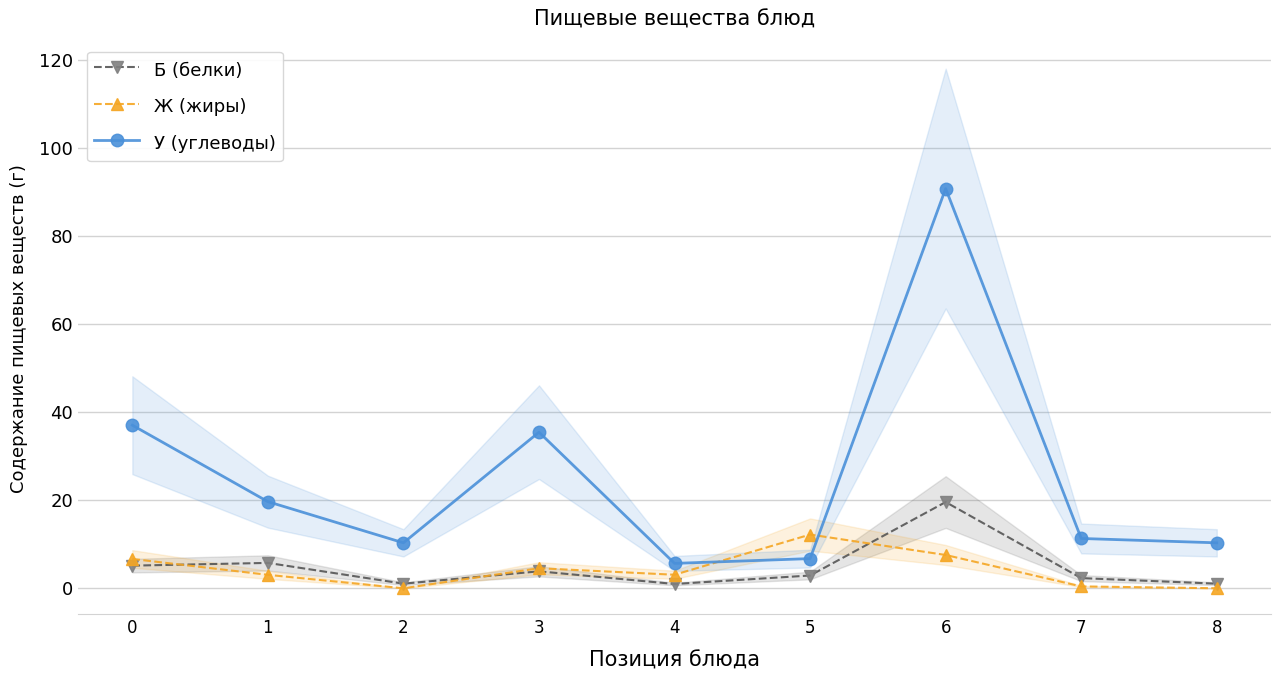

What is the total value across all series at 7?

14.0